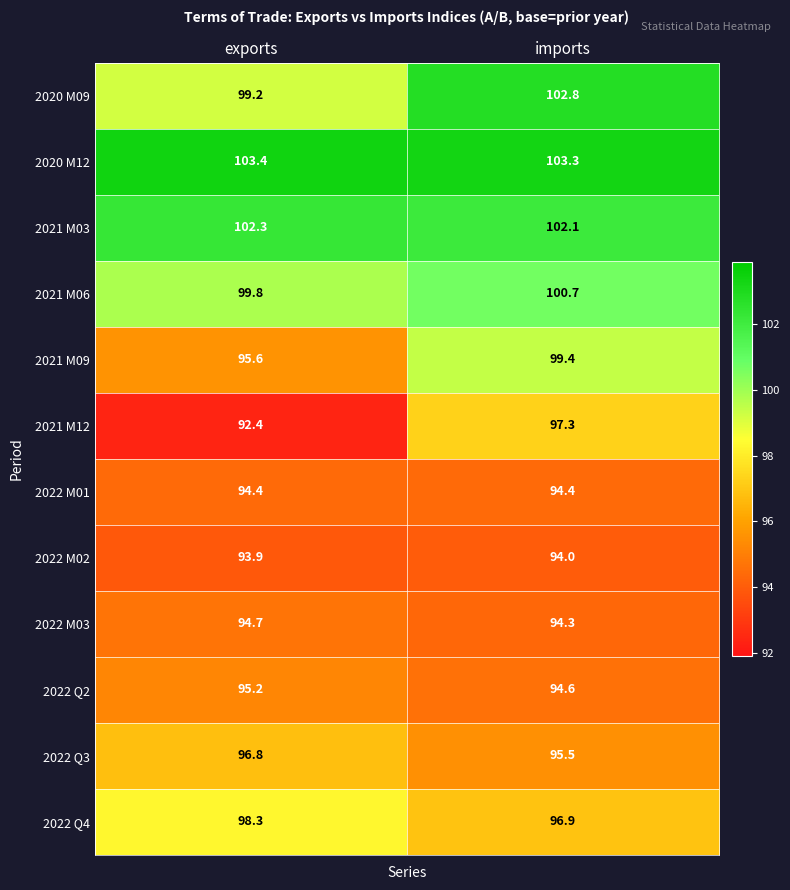

List the series in order of their peak value, lowest first.

2022 M02, 2022 M01, 2022 M03, 2022 Q2, 2022 Q3, 2021 M12, 2022 Q4, 2021 M09, 2021 M06, 2021 M03, 2020 M09, 2020 M12